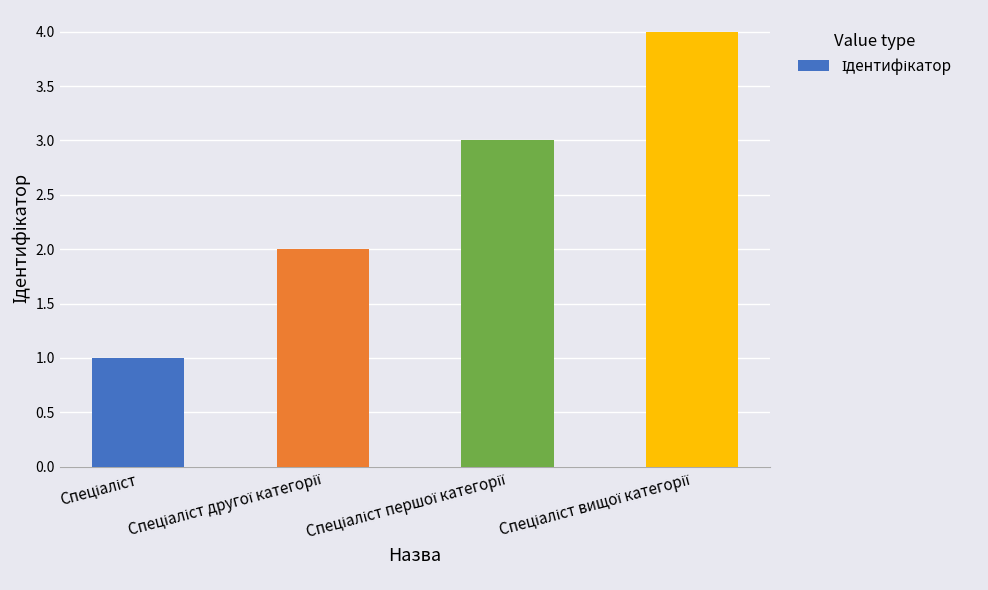

What is the greatest value displayed?

4